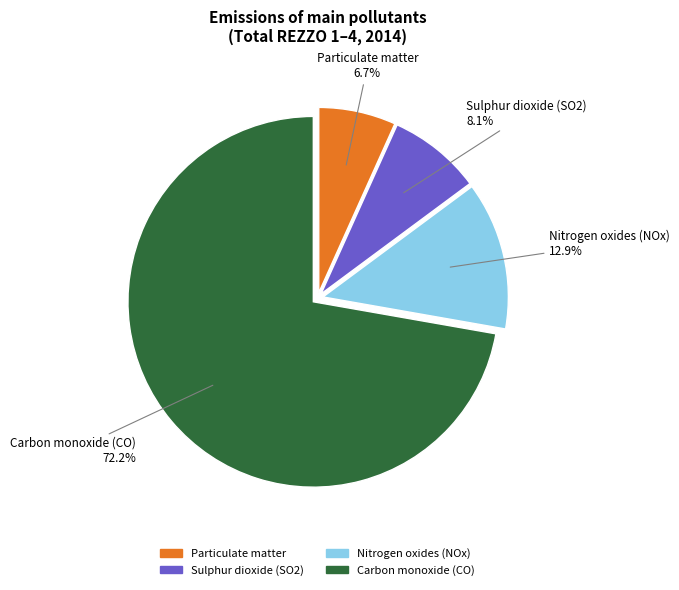

Is there a majority slice in this chart?

Yes